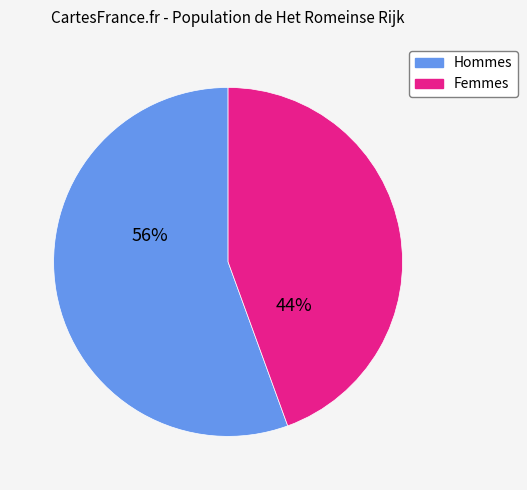

Is there any slice that represents more than half of the pie?

Yes